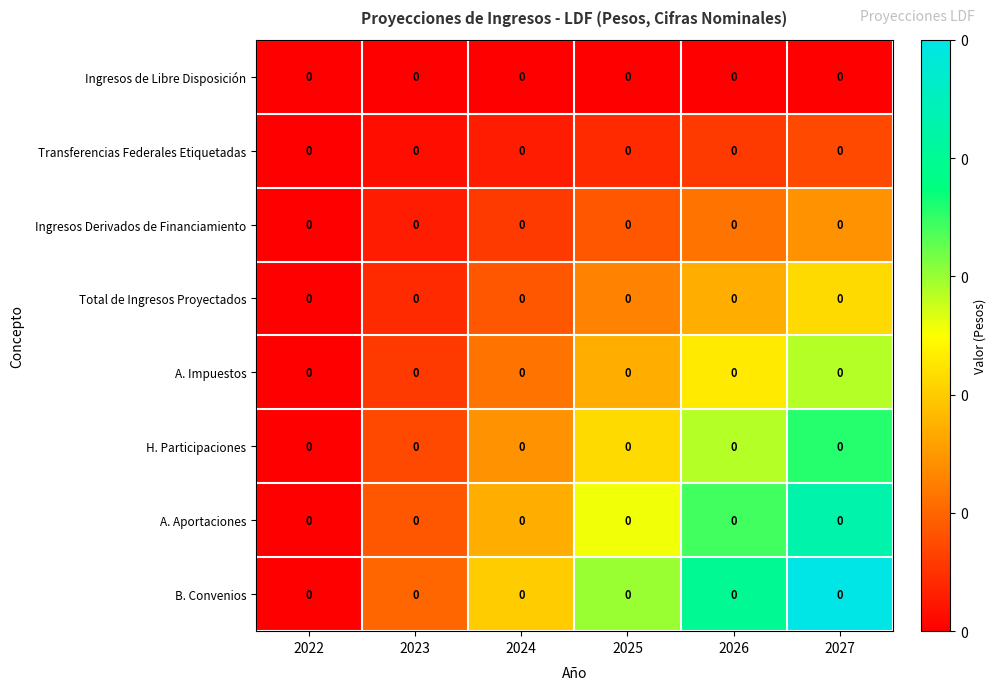

How many positive values does the H. Participaciones series have?

5